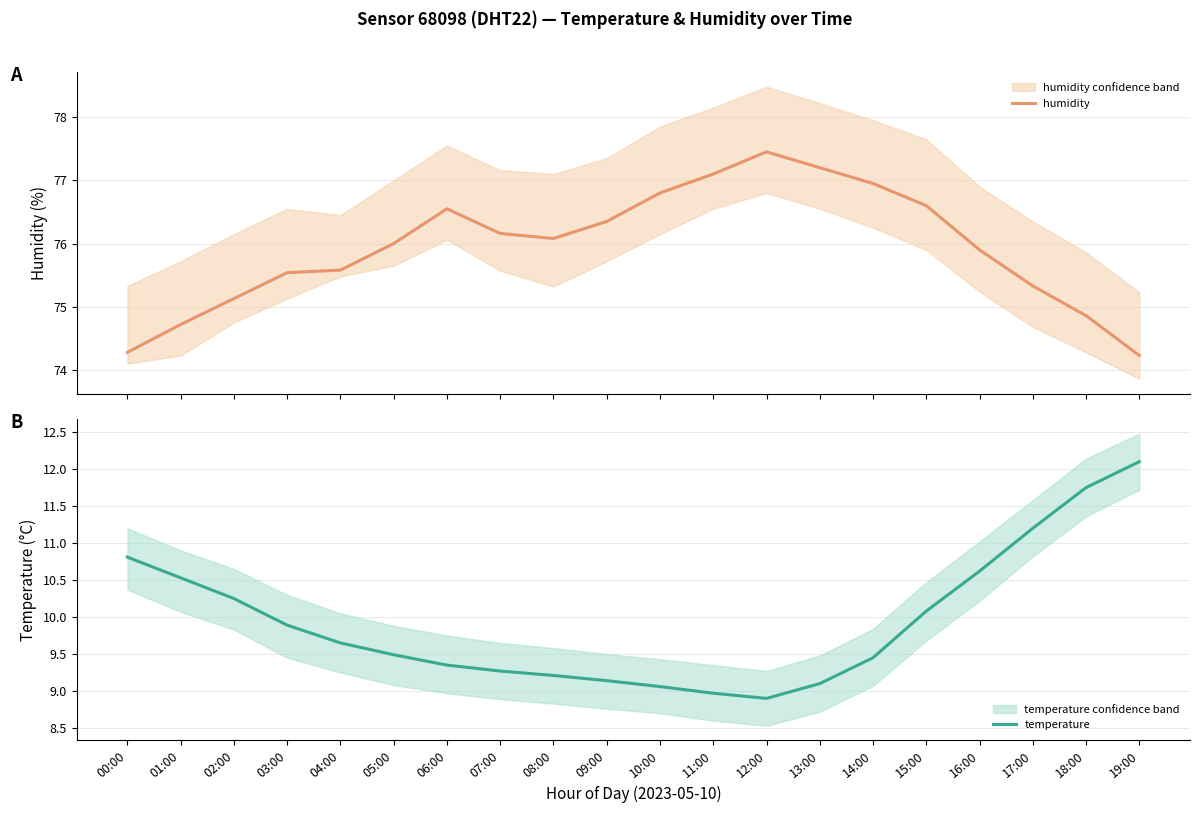

At which label is temperature closest to 10?

15:00